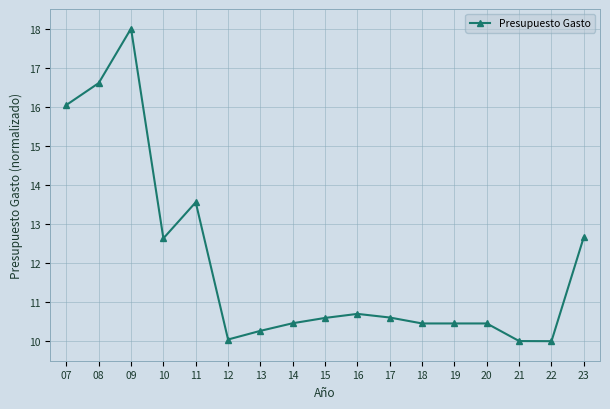

What is the value of the 15th point from the left?

10.0